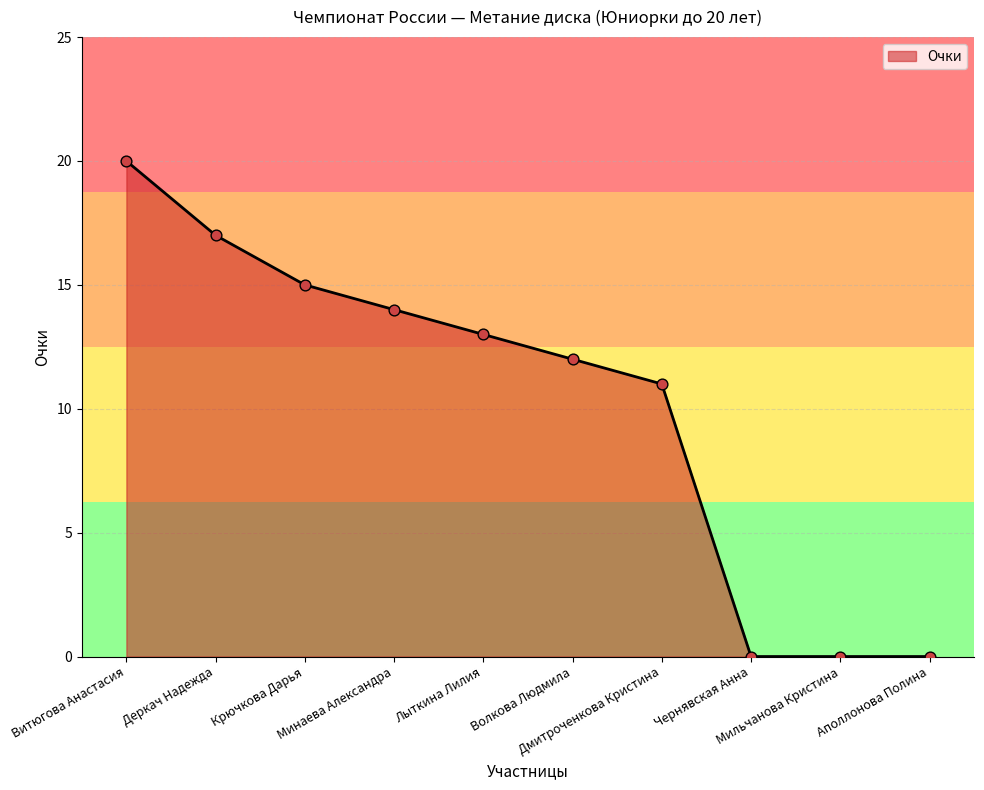

What is the change in value from Крючкова Дарья to Мильчанова Кристина?

-15